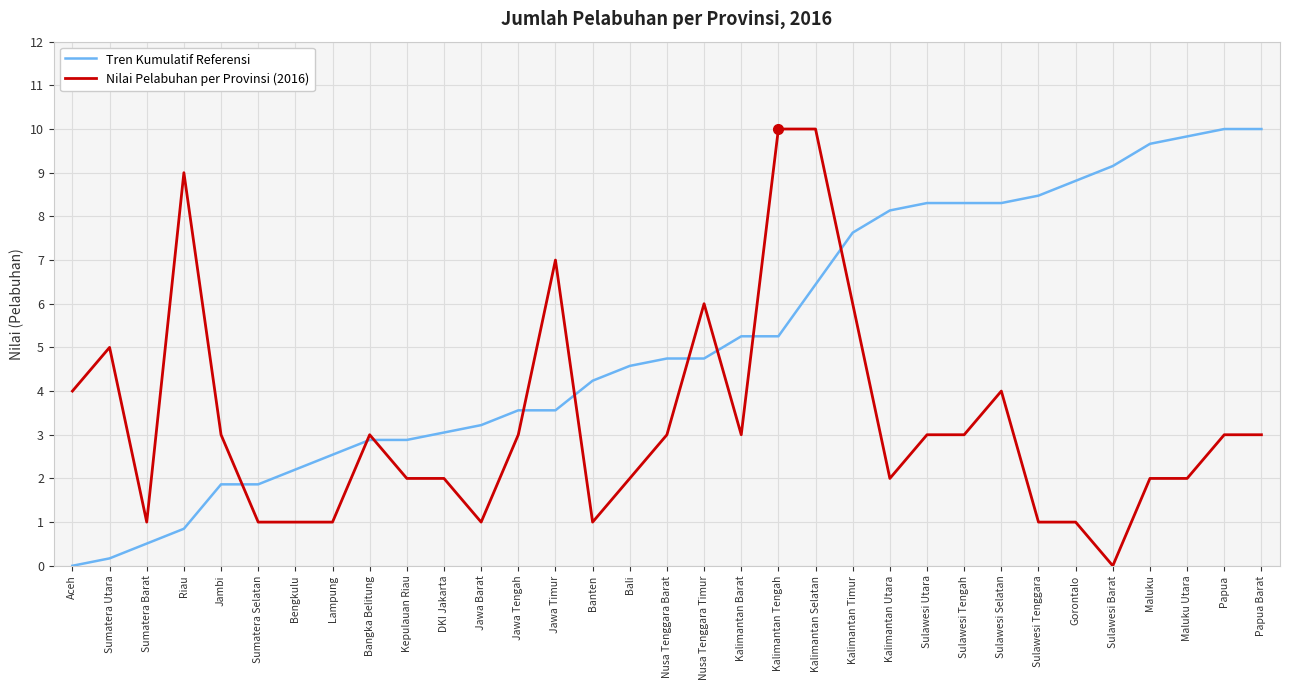

What is the difference between the highest and lowest values at Gorontalo?

7.8